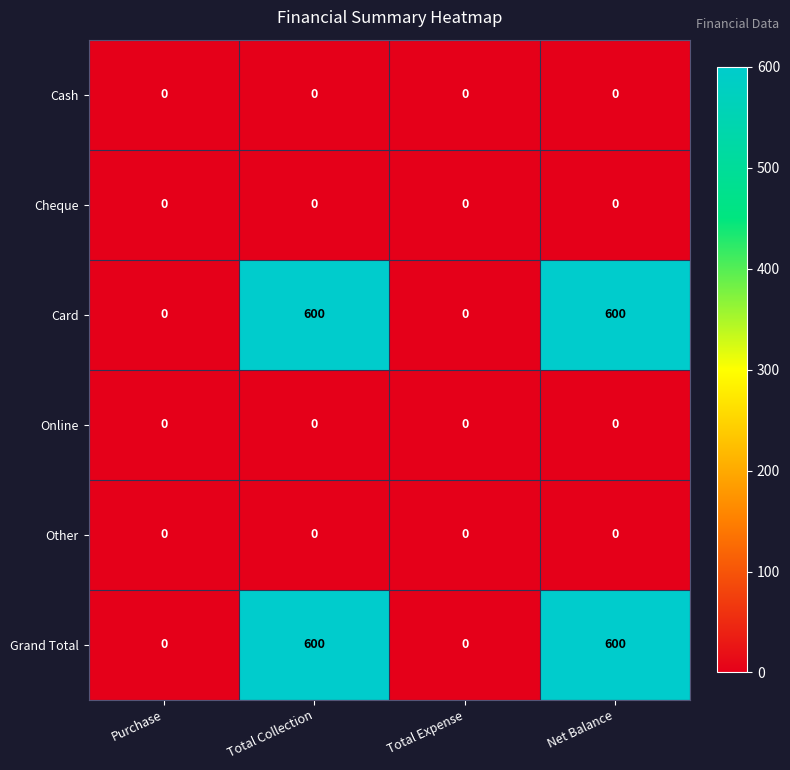

What is the total value across all series at Total Collection?

1200